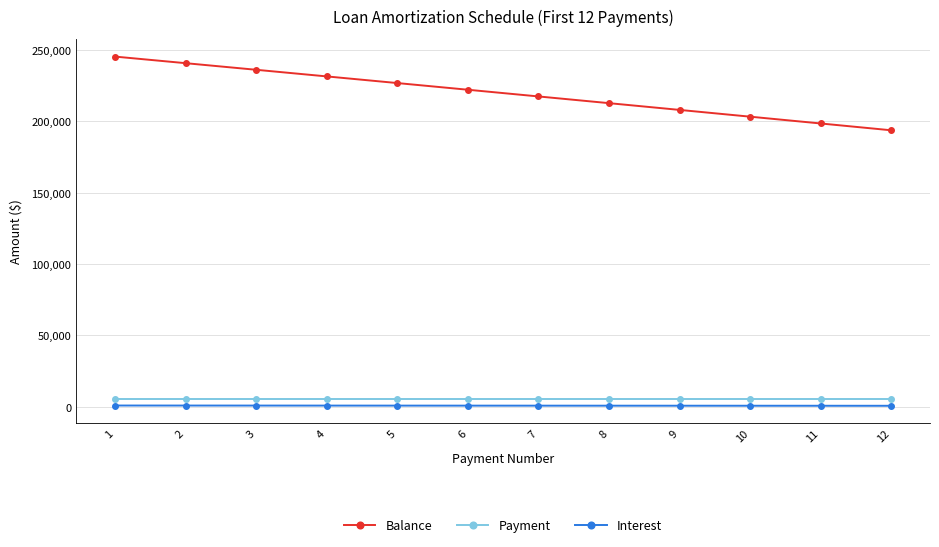

True or false: Balance has a value of 208046.4 at 9.

True